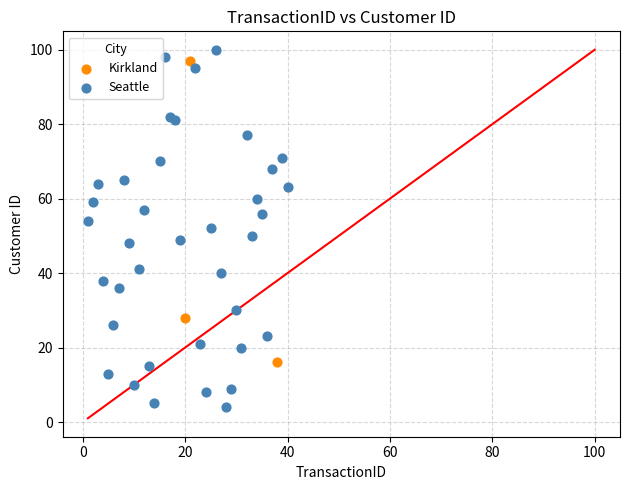

Which series has the largest Y range (max minus min)?

Seattle